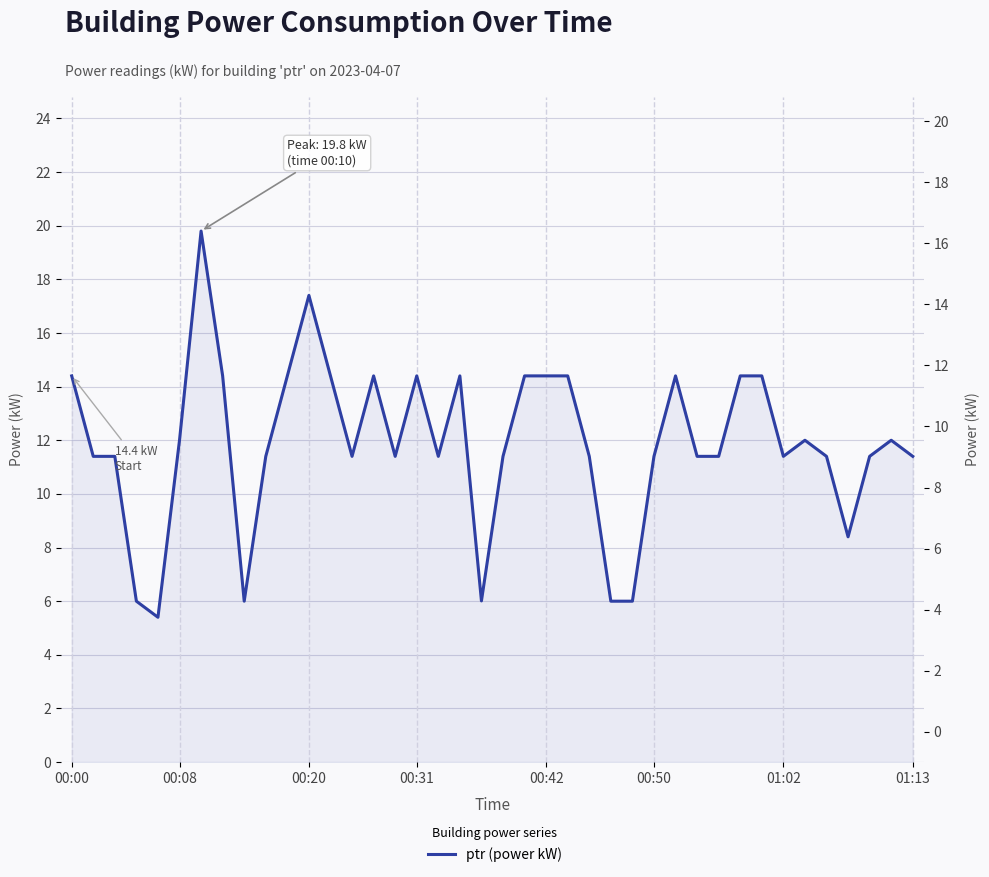

True or false: the data shows 8.2 at 19.

False